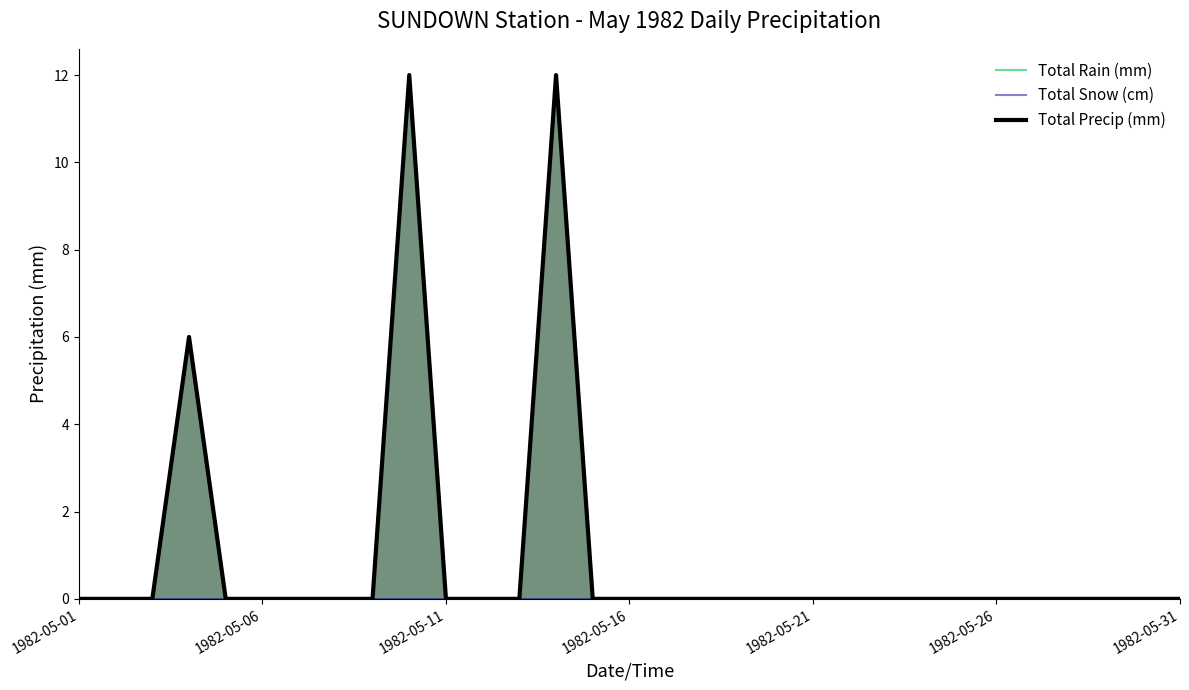

What is the highest value of the Total Rain (mm) series?

12